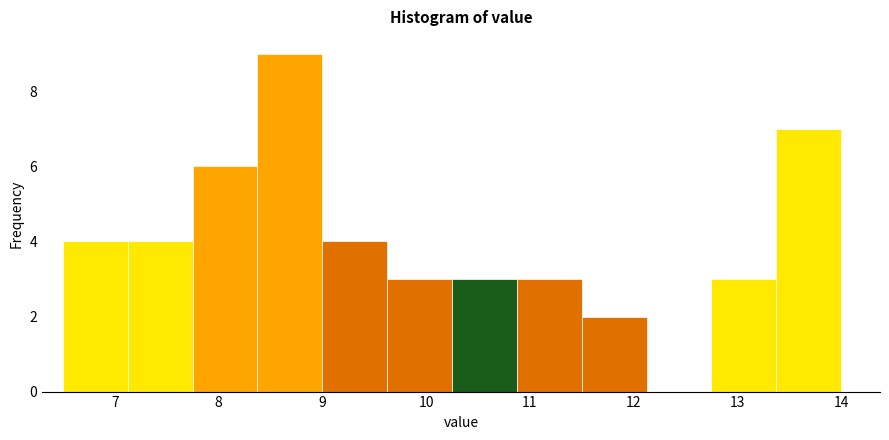

Reading left to right, transcribe this chart: for each bar, give the range it covers on the x-axis and its height. Neither the bar edges nor the heights are printed on the chart, so give them approximately, as read against the axes.

6.5 to 7.1: 4
7.1 to 7.8: 4
7.8 to 8.4: 6
8.4 to 9.0: 9
9.0 to 9.6: 4
9.6 to 10.3: 3
10.3 to 10.9: 3
10.9 to 11.5: 3
11.5 to 12.1: 2
12.1 to 12.8: 0
12.8 to 13.4: 3
13.4 to 14.0: 7